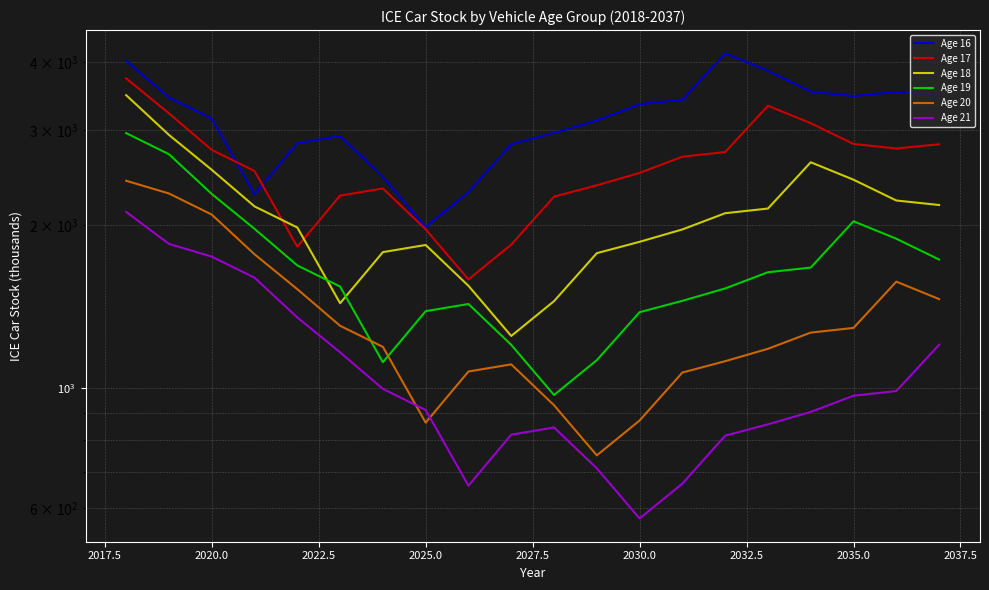

Reading left to right, list all the values displayed in this chart.

Age 16: 4024.7	3444.1	3148.2	2280.4	2834.7	2922.4	2455.8	1983.7	2300.7	2822.1	2961.9	3122.4	3345.5	3412.7	4156.2	3858.5	3531.7	3464.7	3527.5	3471.4
Age 17: 3735.7	3219.8	2755.3	2518.6	1824.3	2267.7	2337.9	1964.6	1586.9	1840.6	2257.7	2369.5	2497.9	2676.4	2730.2	3324.9	3086.8	2825.4	2771.7	2822.0
Age 18: 3477.9	2936.8	2531.2	2166.1	1980.0	1434.2	1782.8	1837.9	1544.5	1247.6	1447.0	1774.9	1862.8	1963.7	2104.0	2146.3	2613.9	2426.6	2221.2	2179.0
Age 19: 2959.1	2705.0	2284.2	1968.7	1684.7	1540.0	1115.5	1386.6	1429.5	1201.3	970.3	1125.4	1380.5	1448.9	1527.3	1636.5	1669.4	2033.0	1887.4	1727.6
Age 20: 2415.8	2288.6	2092.1	1766.6	1522.6	1303.0	1191.0	862.7	1072.4	1105.6	929.1	750.5	870.4	1067.7	1120.5	1181.2	1265.7	1291.1	1572.3	1459.7
Age 21: 2115.9	1846.5	1749.2	1599.0	1350.2	1163.8	995.9	910.3	659.4	819.7	845.0	710.1	573.6	665.3	816.0	856.5	902.9	967.4	986.8	1201.8